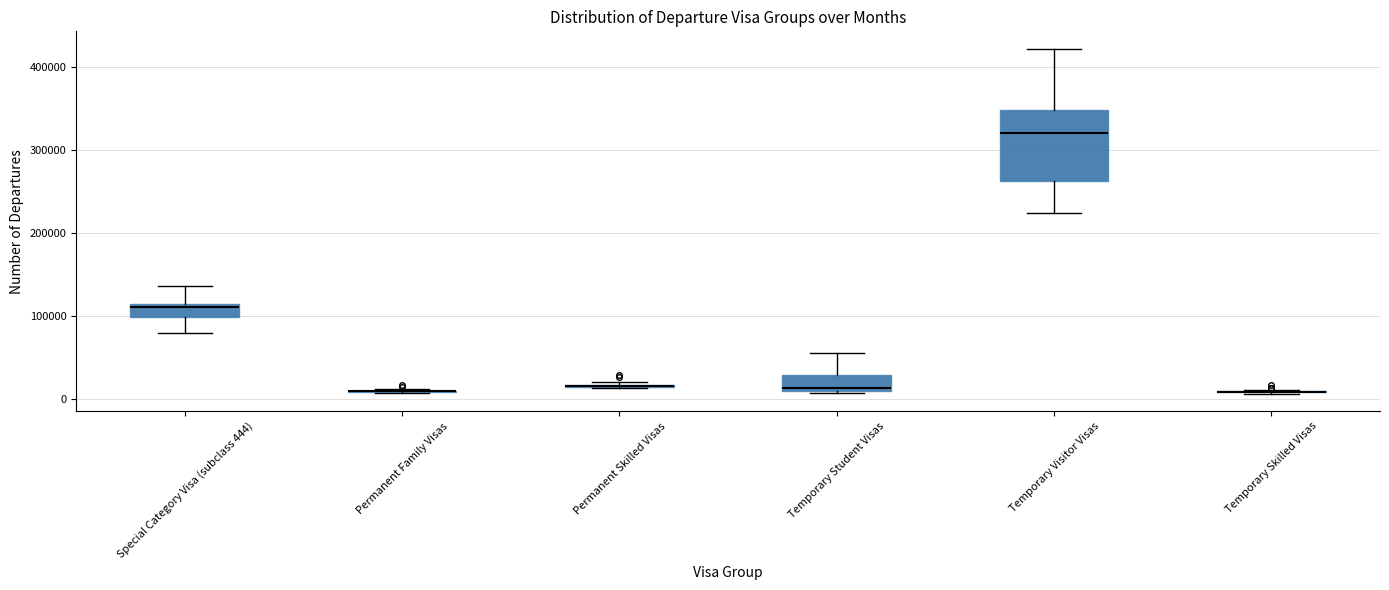

Where is the upper edge of the box for Permanent Skilled Visas on the y-axis? The values are not printed on the chart, so give them approximately, as read against the axis.

20000